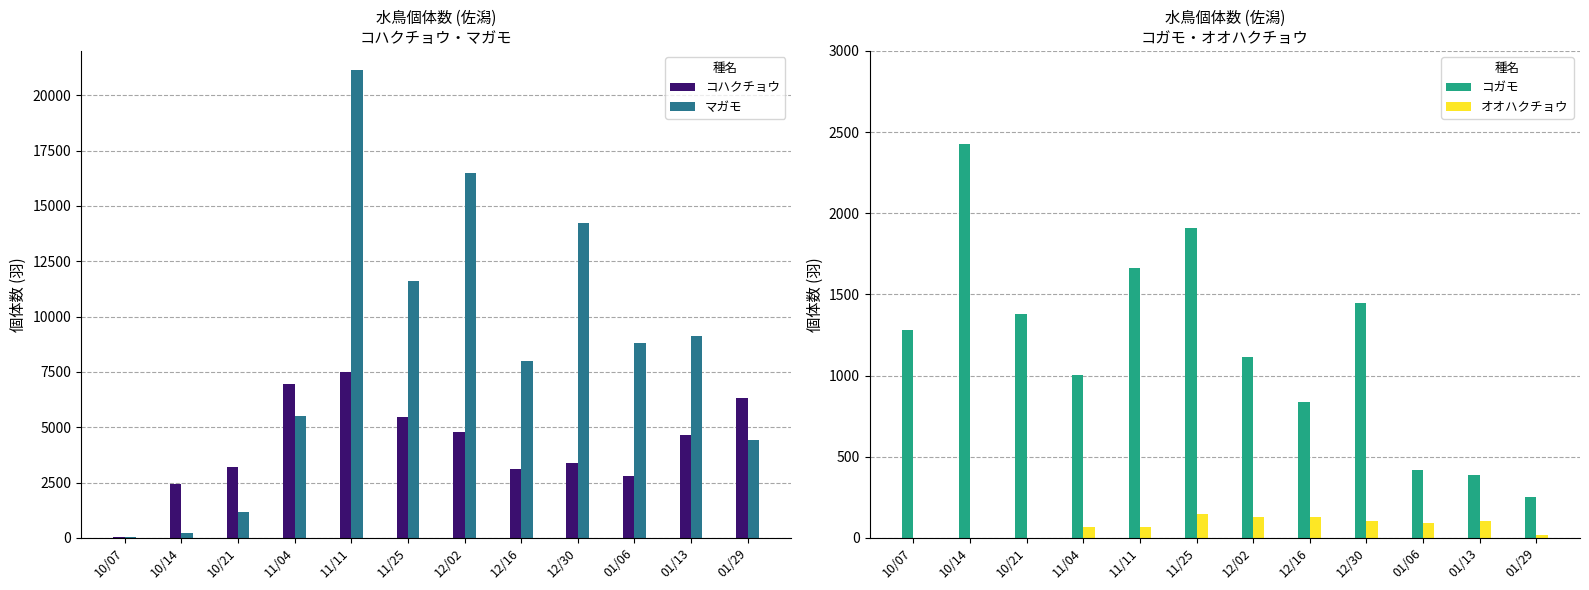

The コハクチョウ series shows 3369 at 12/30. True or false?

True